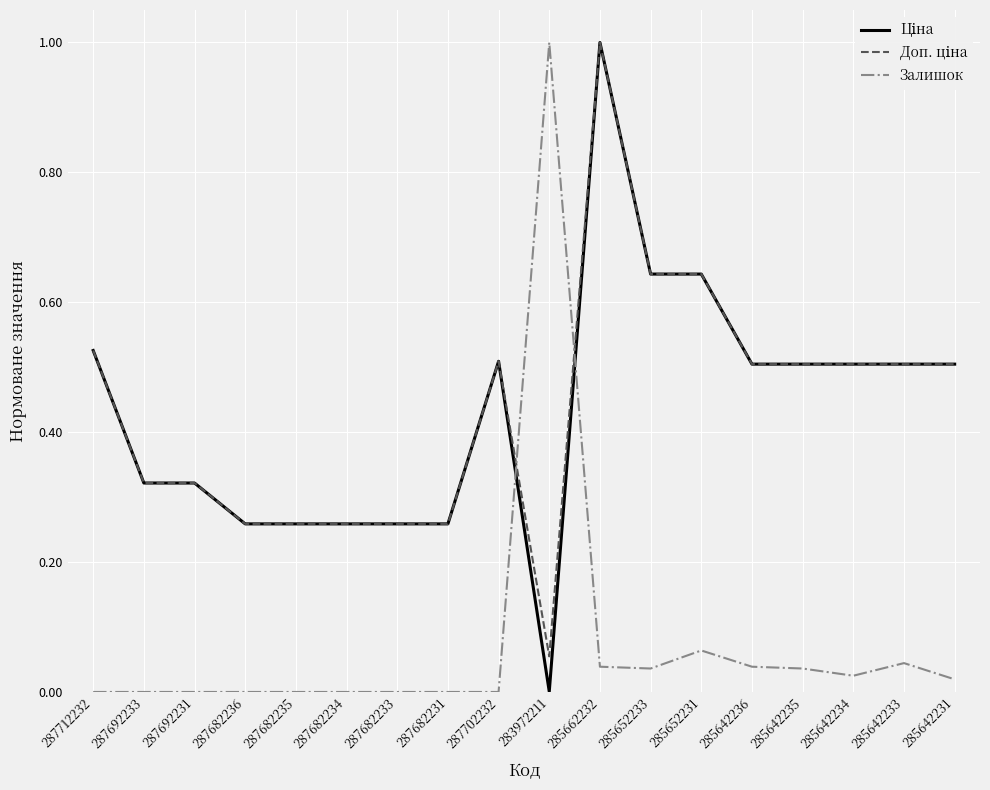

Is it true that Залишок equals 0.0 at 287682234?

True